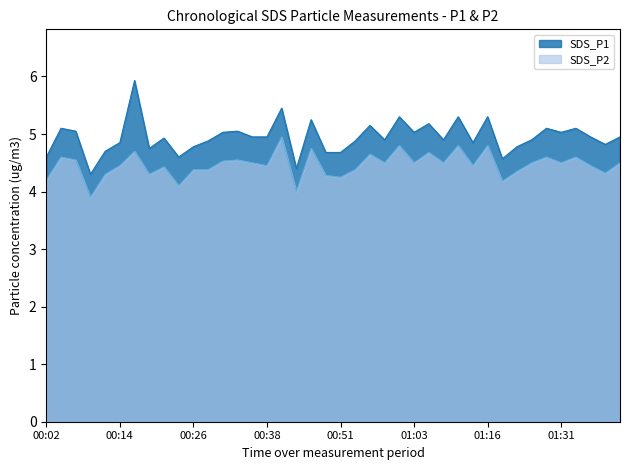

In SDS_P1, how many points are higher than both neighbors (excluding endpoints)?

13